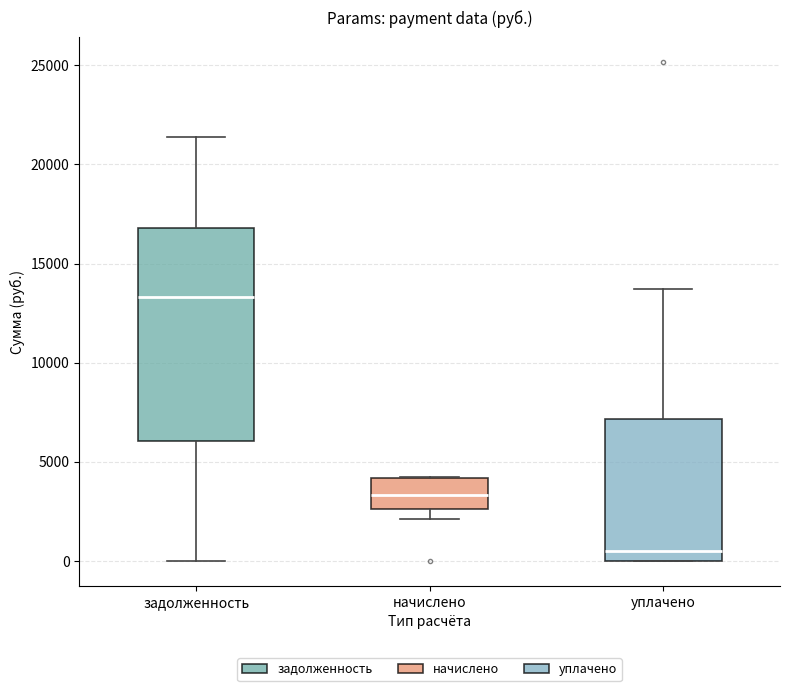

Comparing the boxes themselves (not the whiskers), which one is the tallest?

задолженность